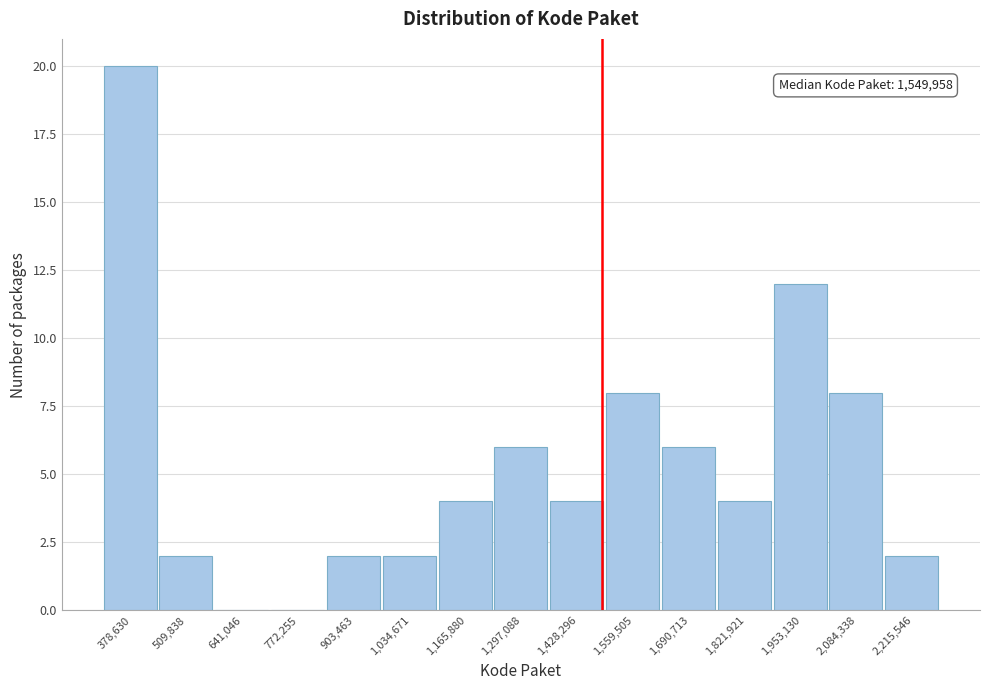

Reading left to right, extract all data points from this chart.

378,630=20	509,838=2	641,046=0	772,255=0	903,463=2	1,034,671=2	1,165,880=4	1,297,088=6	1,428,296=4	1,559,505=8	1,690,713=6	1,821,921=4	1,953,130=12	2,084,338=8	2,215,546=2